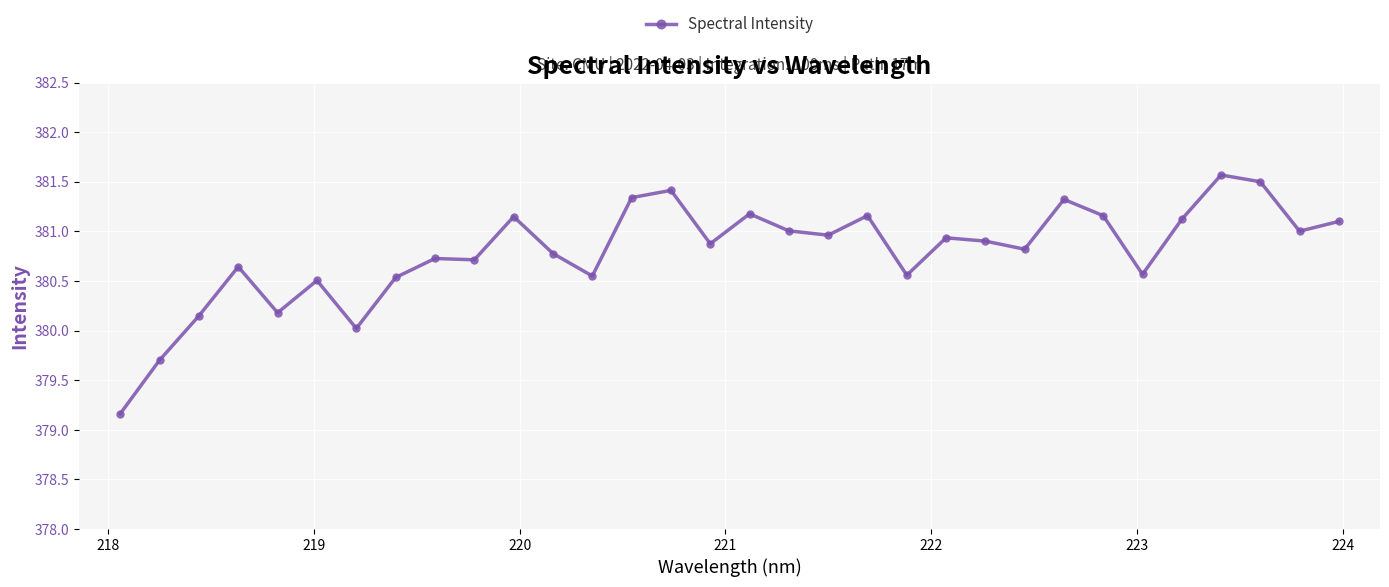

What is the minimum value shown in the chart?

379.2